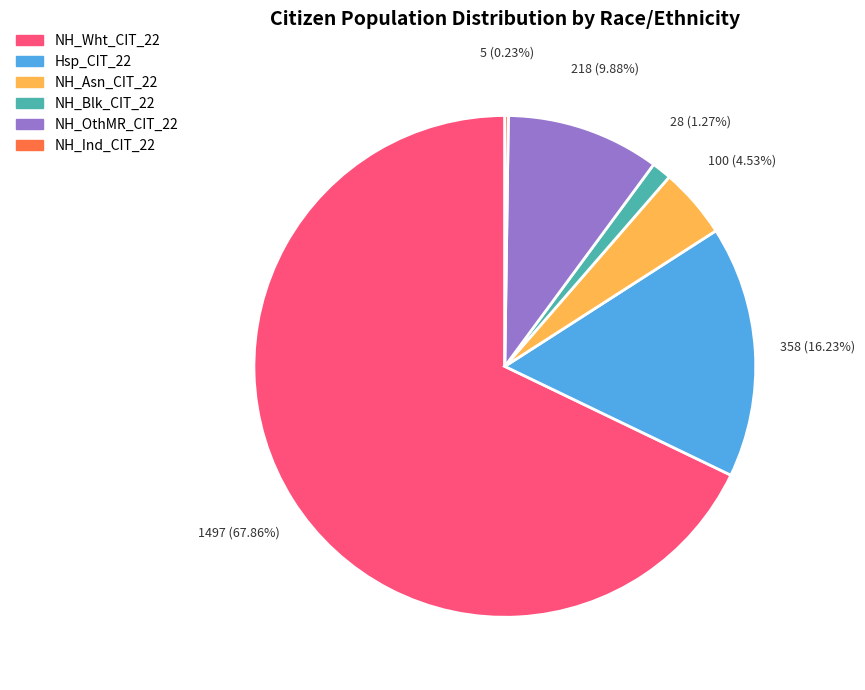

Is there any slice that represents more than half of the pie?

Yes